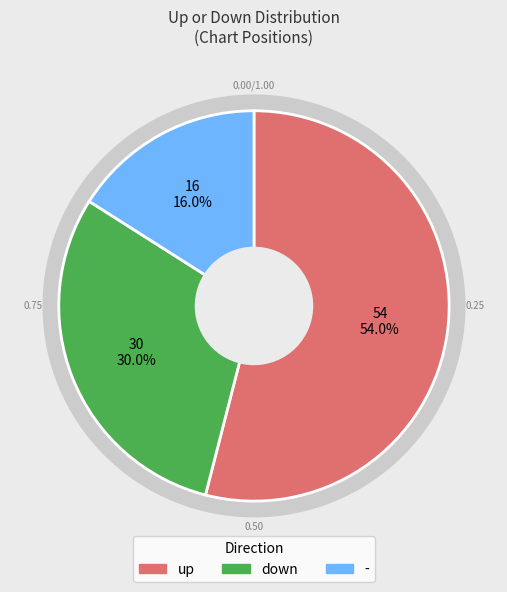

To the nearest percent, what is the average slice percentage?

33%